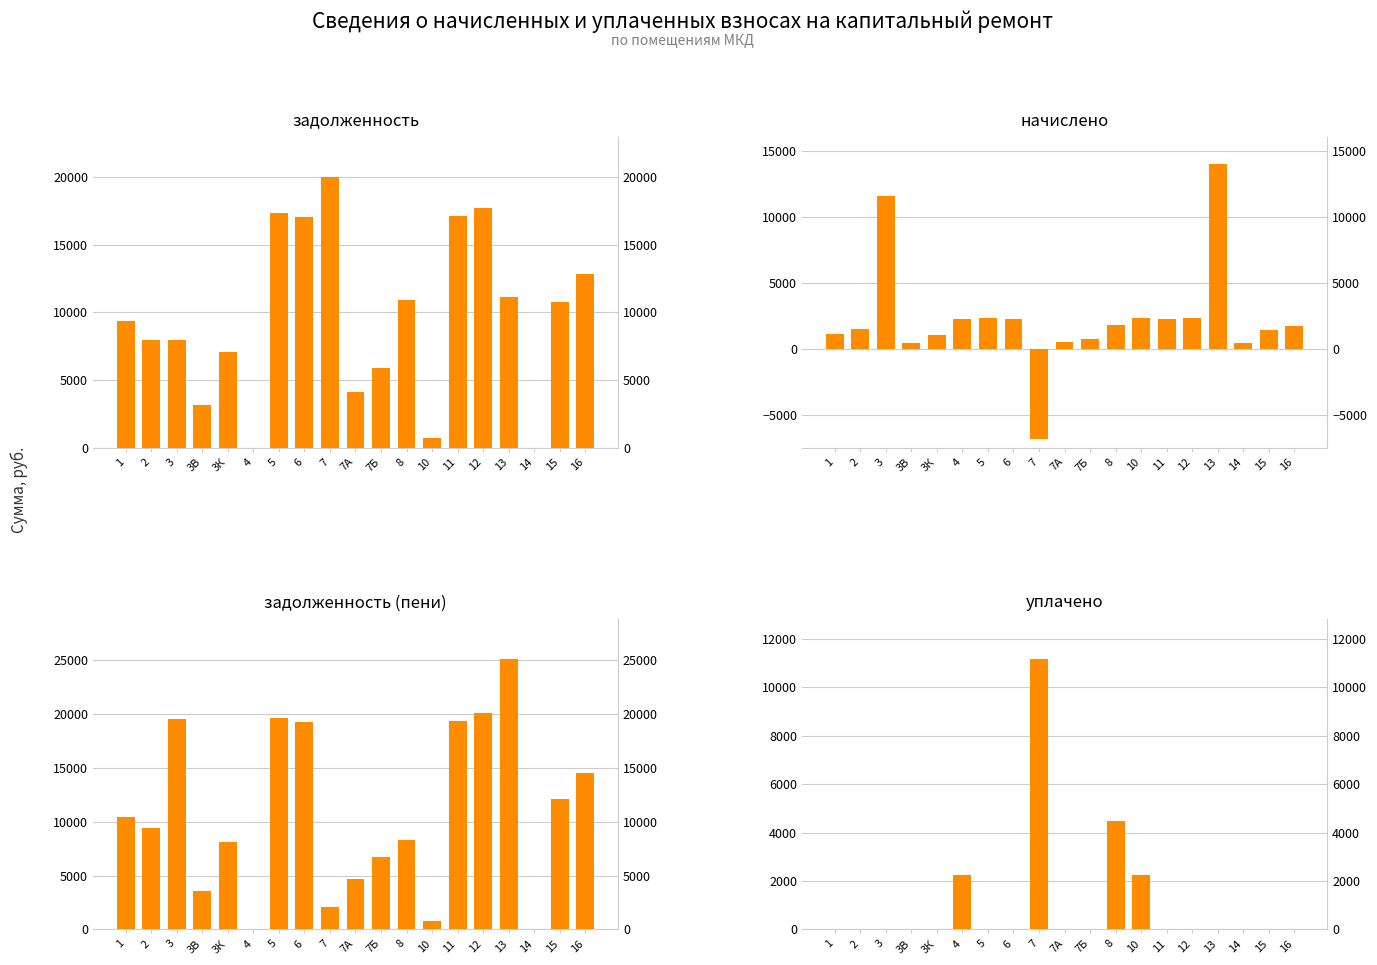

At which category does the chart reach its minimum across all series?

7